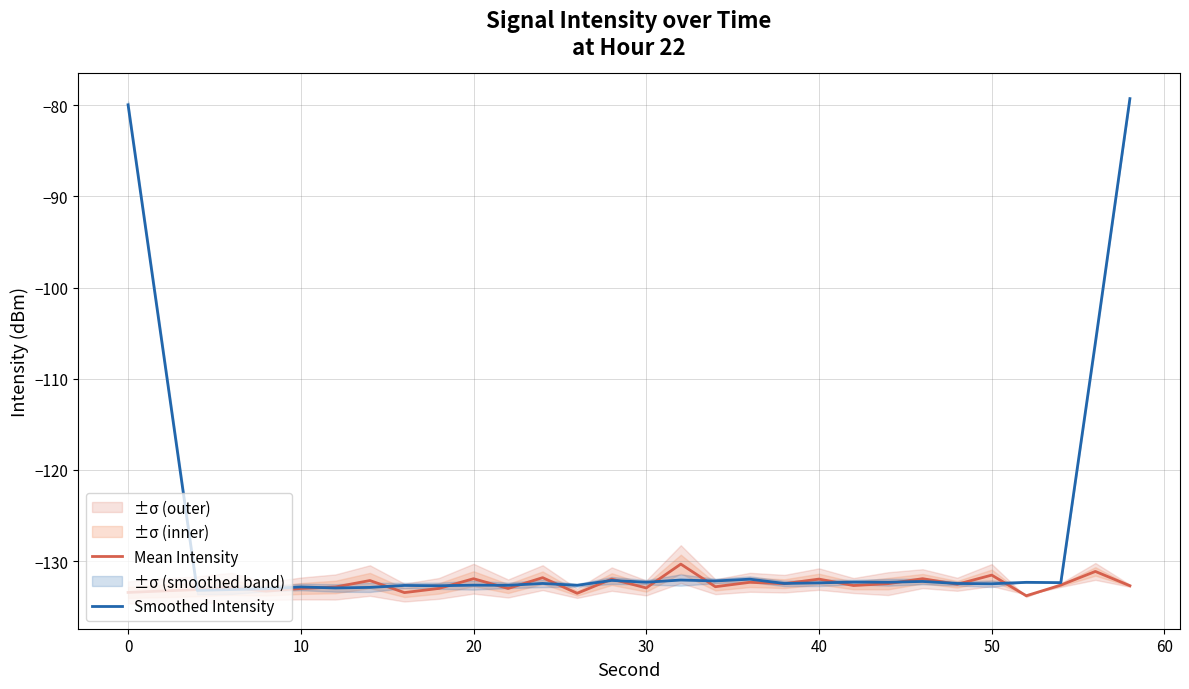

True or false: Mean Intensity and Smoothed Intensity cross at least once.

True